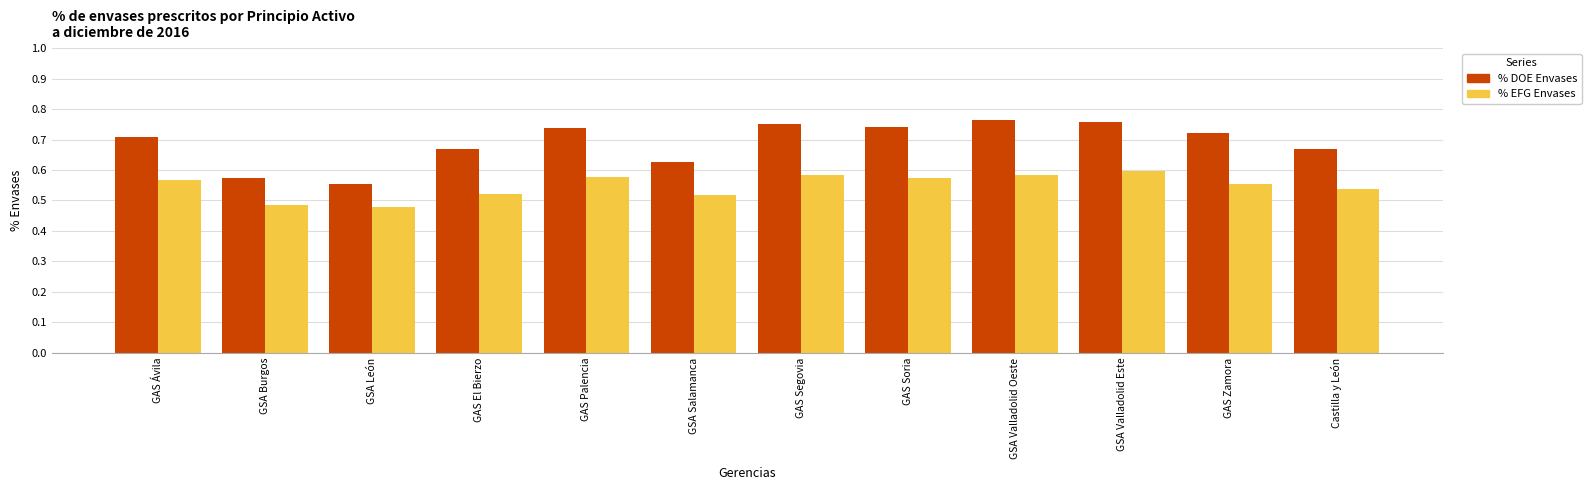

What is the label of the 11th bar from the right?

GSA Burgos